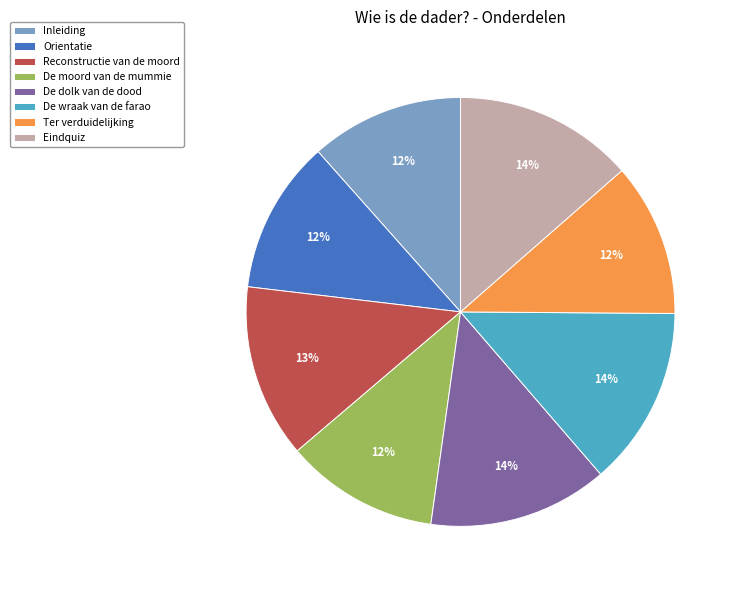

Approximately how many times larger is the value at De wraak van de farao compared to Orientatie?

1.2